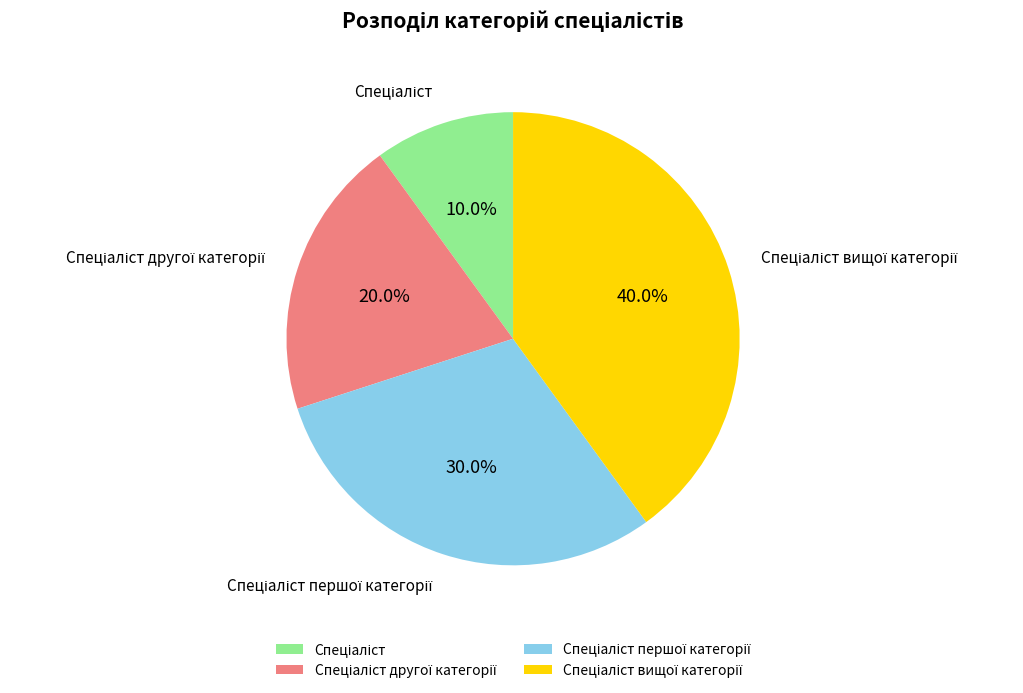

Is there any slice that represents more than half of the pie?

No